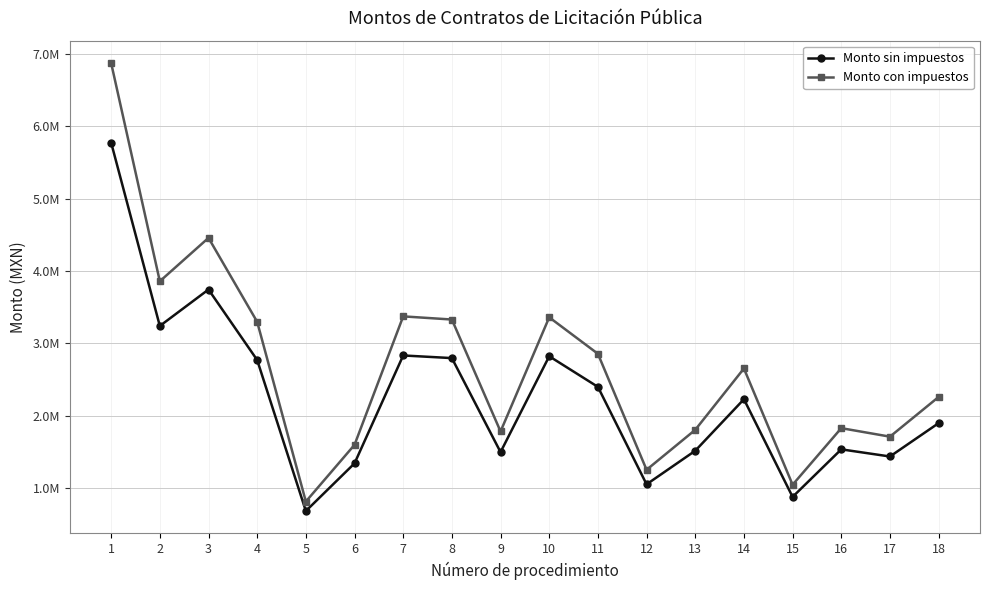

True or false: Monto con impuestos and Monto sin impuestos intersect in this chart.

False